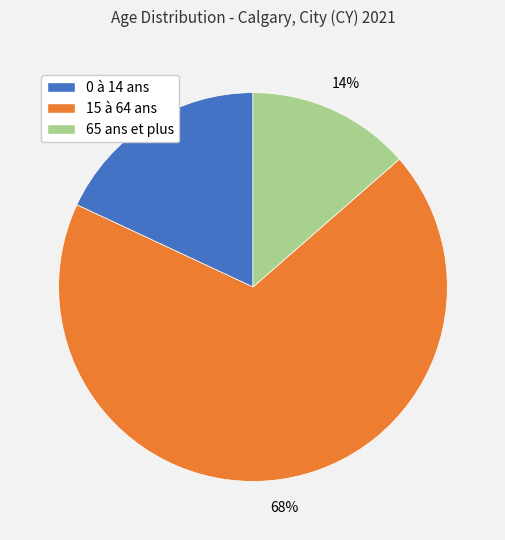

Which slice is the smallest?

65 ans et plus